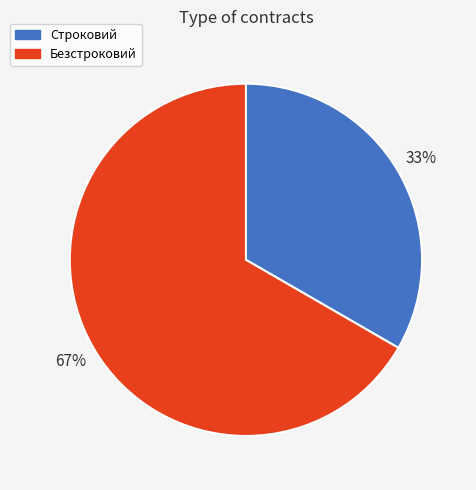

Is Безстроковий the majority of the pie?

Yes